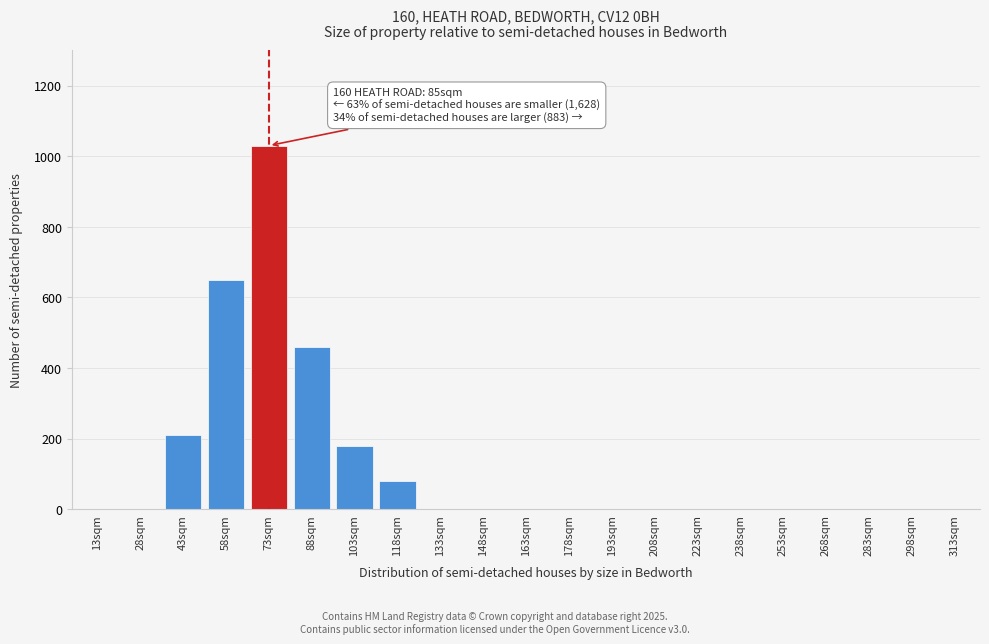

Reading left to right, list all the values displayed in this chart.

13sqm=0	28sqm=0	43sqm=210	58sqm=650	73sqm=1030	88sqm=460	103sqm=180	118sqm=80	133sqm=0	148sqm=0	163sqm=0	178sqm=0	193sqm=0	208sqm=0	223sqm=0	238sqm=0	253sqm=0	268sqm=0	283sqm=0	298sqm=0